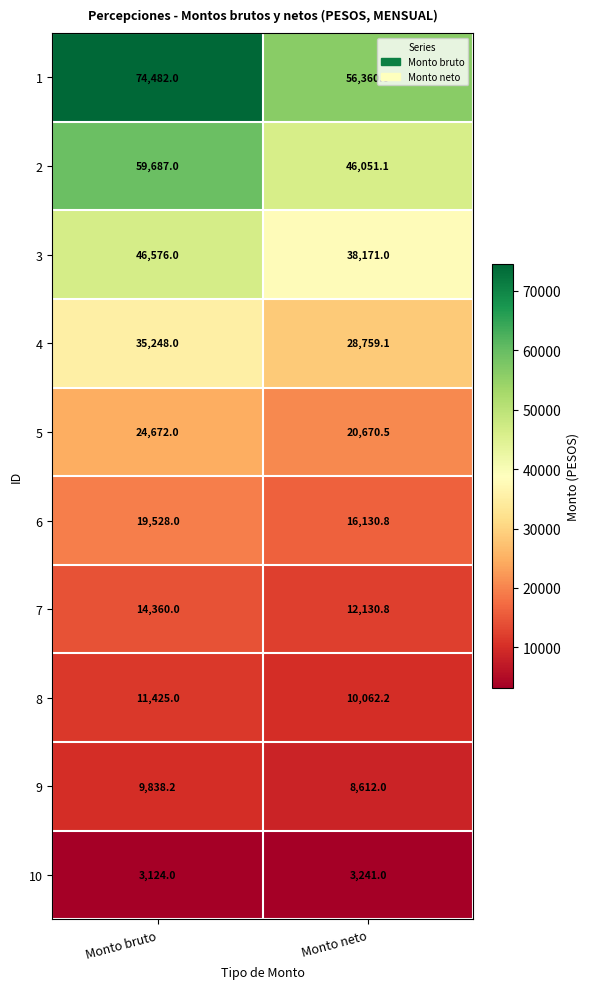

How many data points does each series have?

2